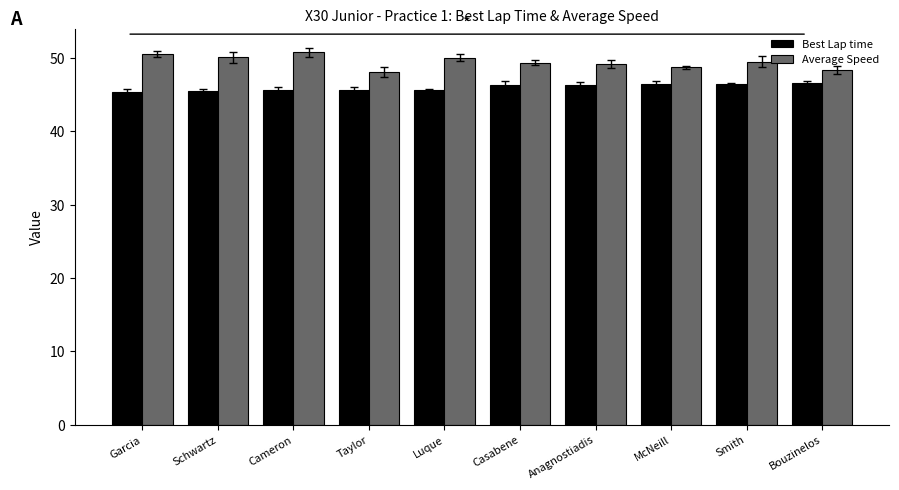

What is the minimum value for Average Speed?

48.1